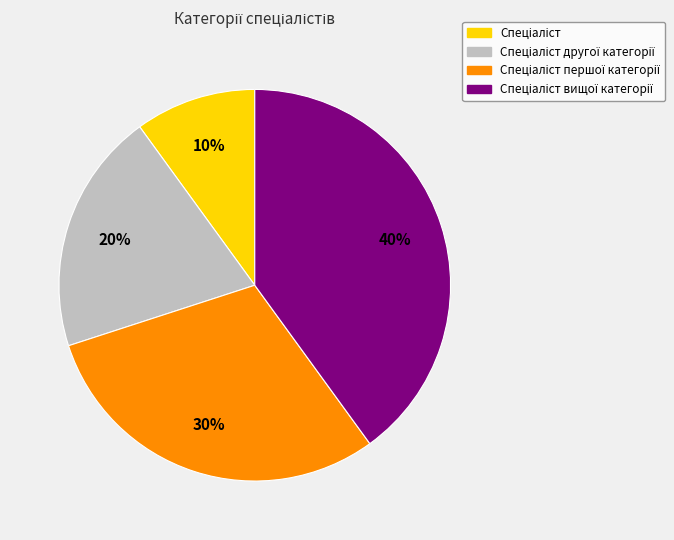

Is there a majority slice in this chart?

No